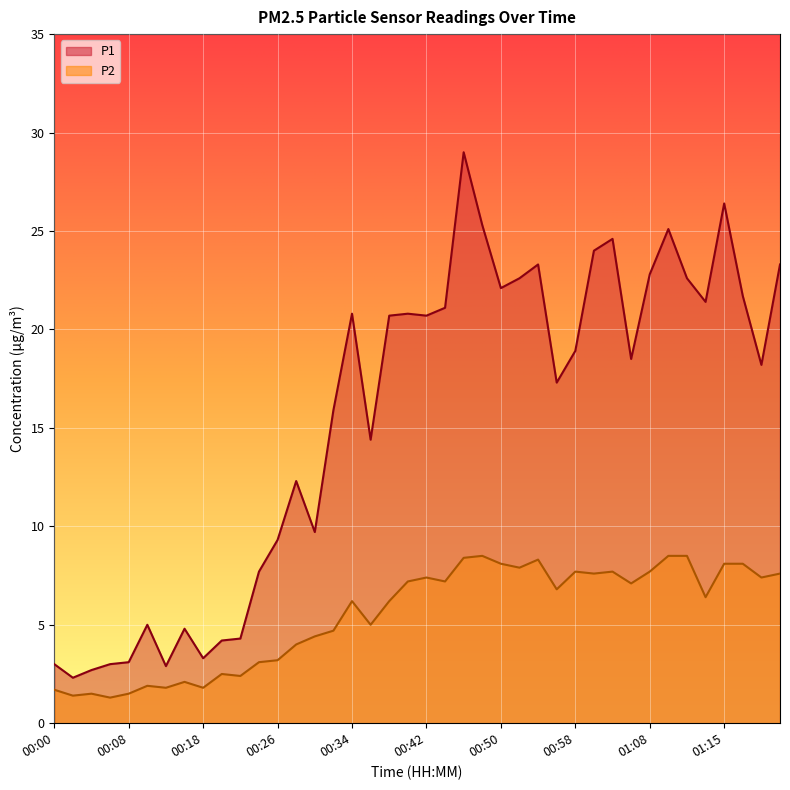

Which category has the lowest value across all series?

00:06